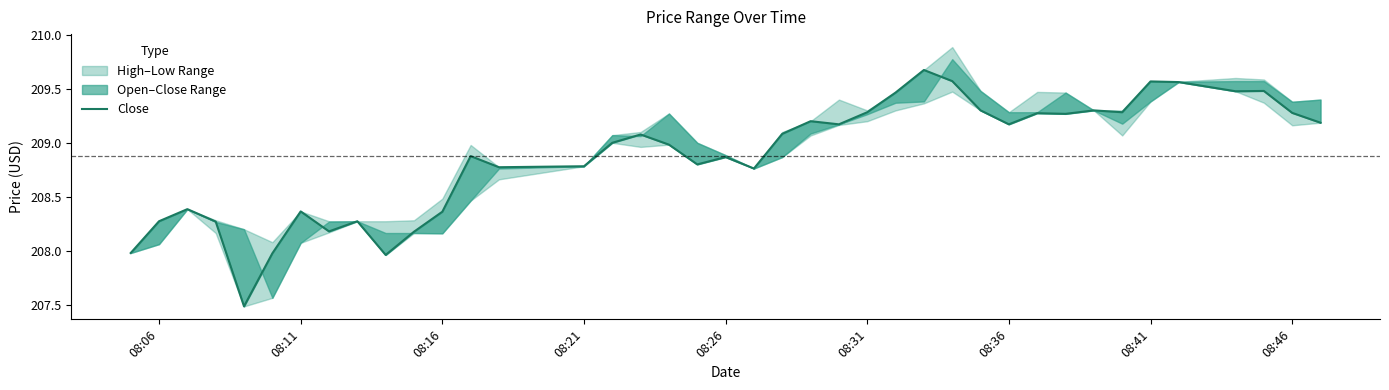

How many lines are shown in the chart?

1